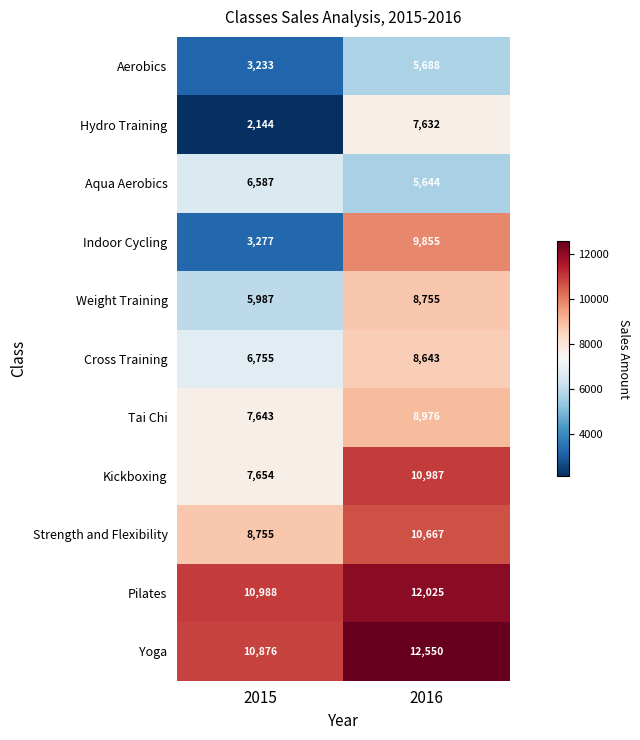

Which series has the largest range (max minus min)?

Indoor Cycling